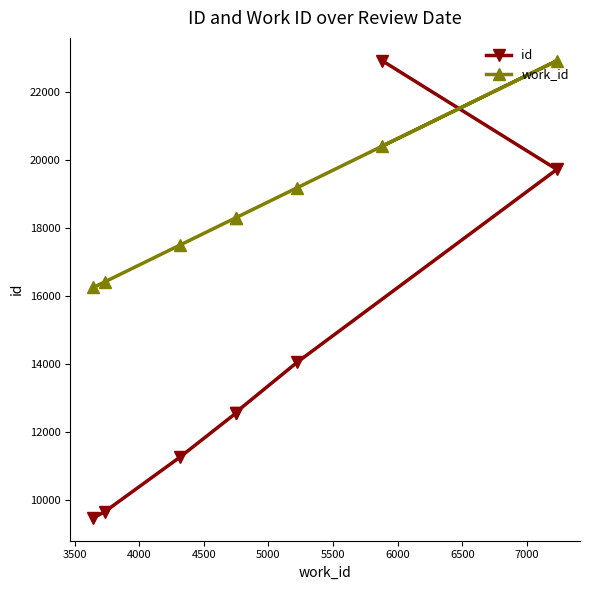

How many lines are shown in the chart?

2